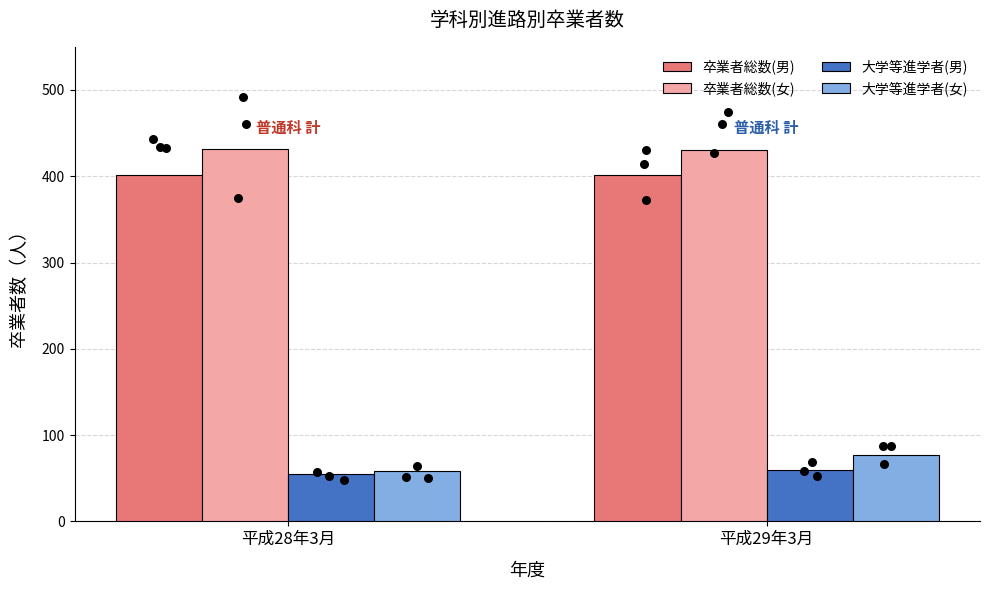

At which category is the sum across all series the highest?

平成29年3月